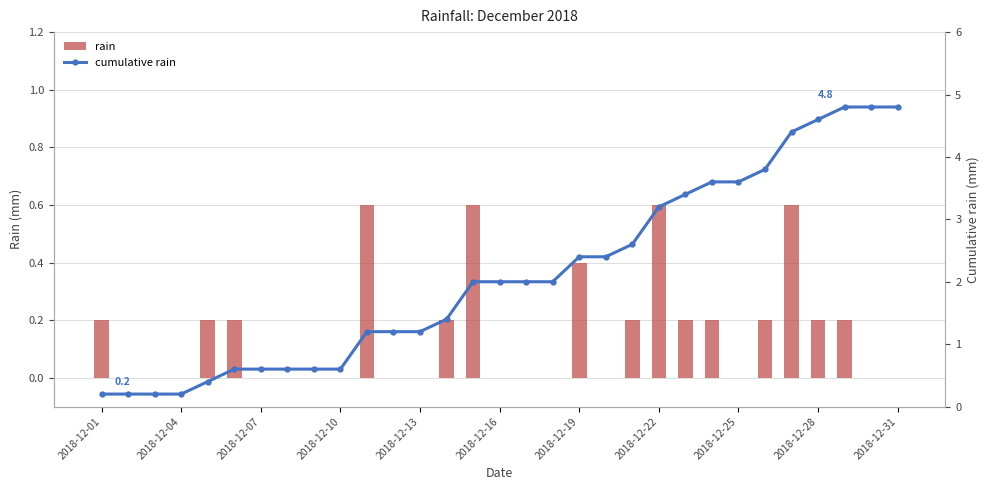

What are all the series names shown in the legend?

rain, cumulative rain